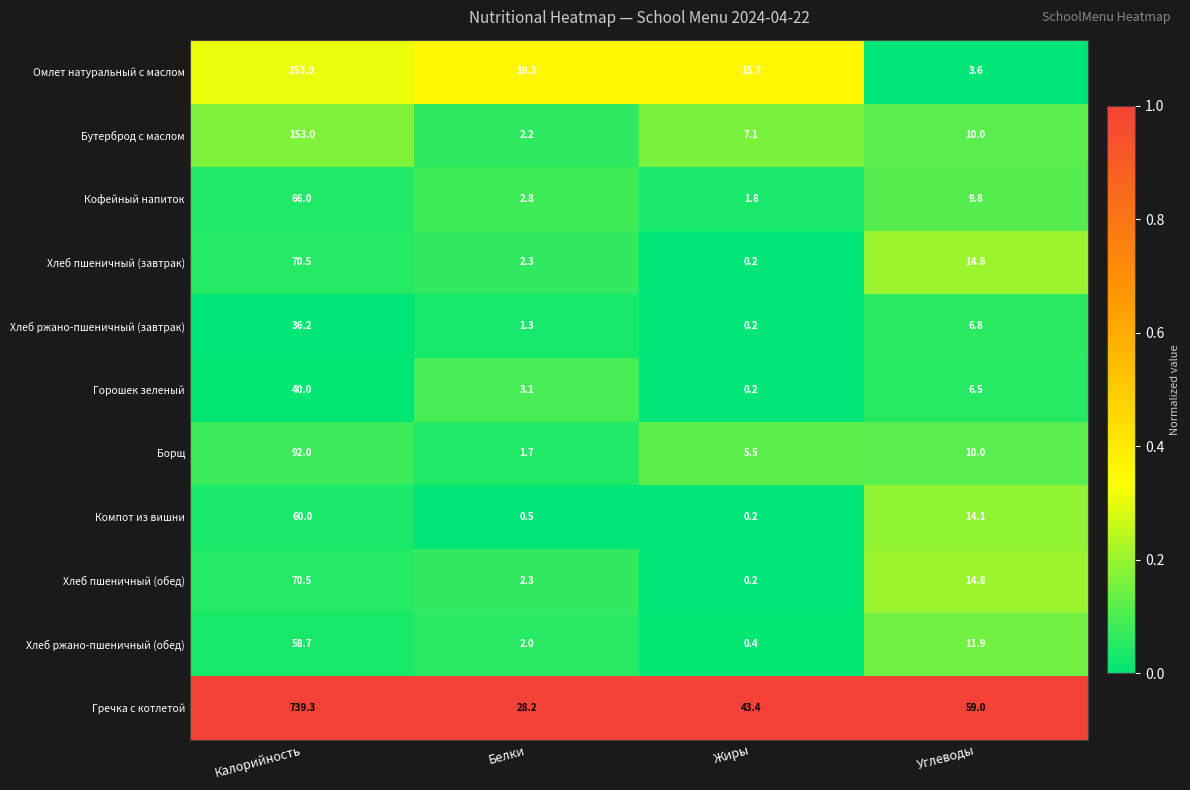

Which category has the highest value across all series?

Калорийность